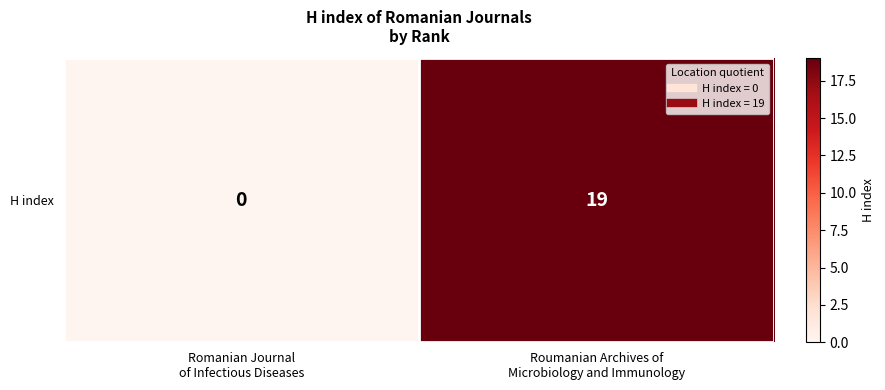

List the labels in order of value, smallest first.

Romanian Journal
of Infectious Diseases, Roumanian Archives of
Microbiology and Immunology